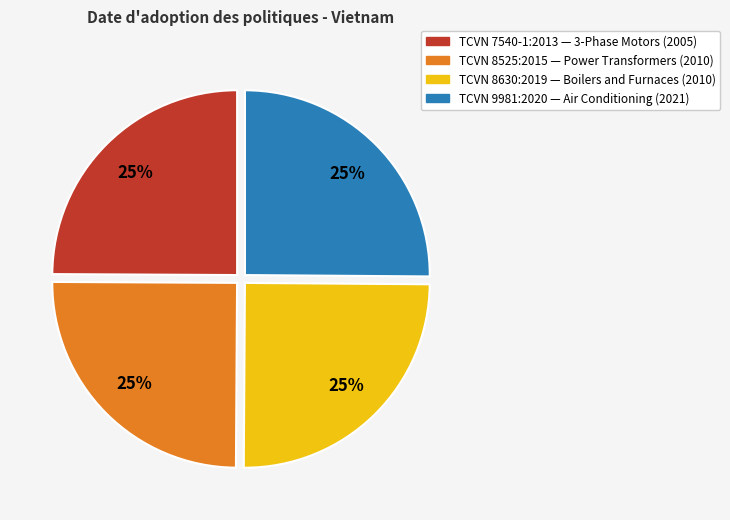

What percentage is the TCVN 9981:2020 — Air Conditioning (2021) slice, to the nearest percent?

25%